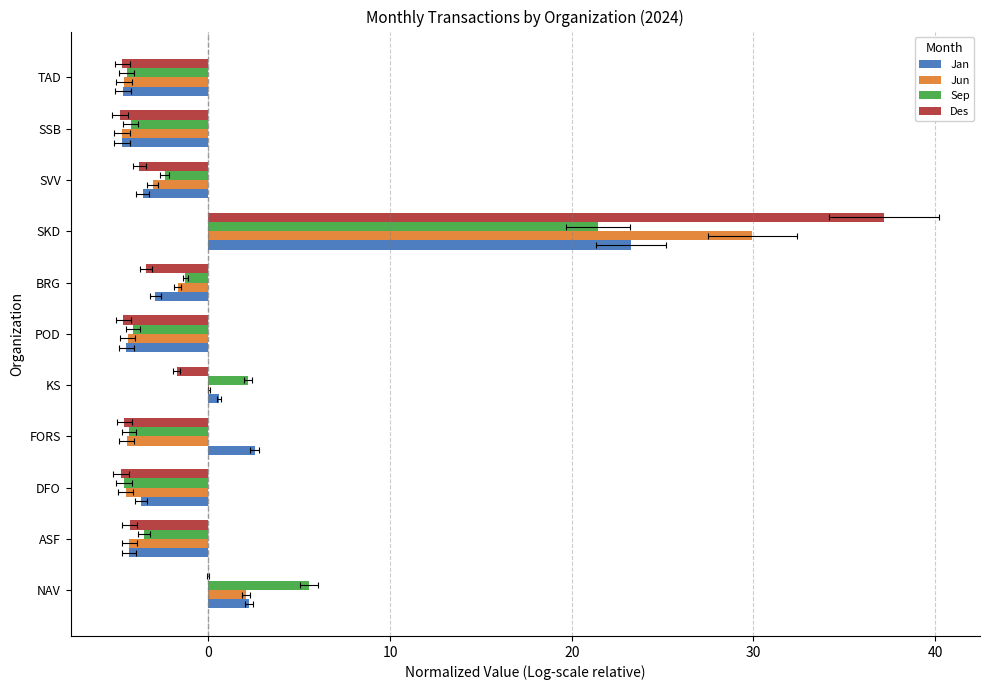

How many bars are there in each group?

4